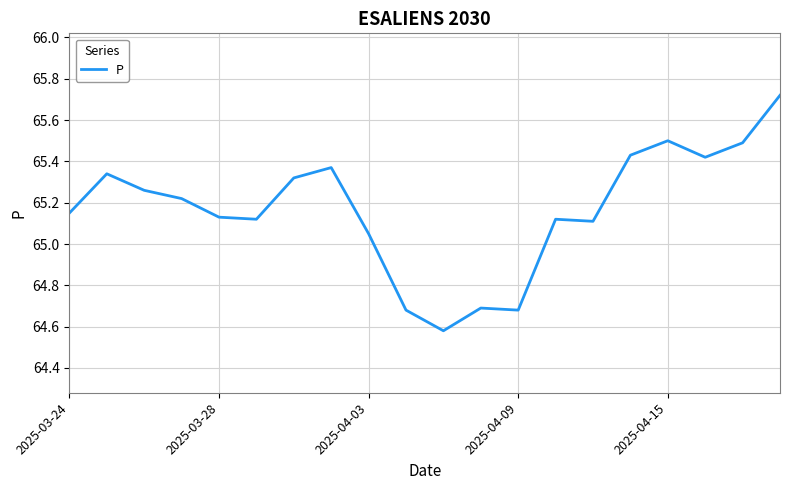

What is the difference between the maximum and minimum values?

1.1